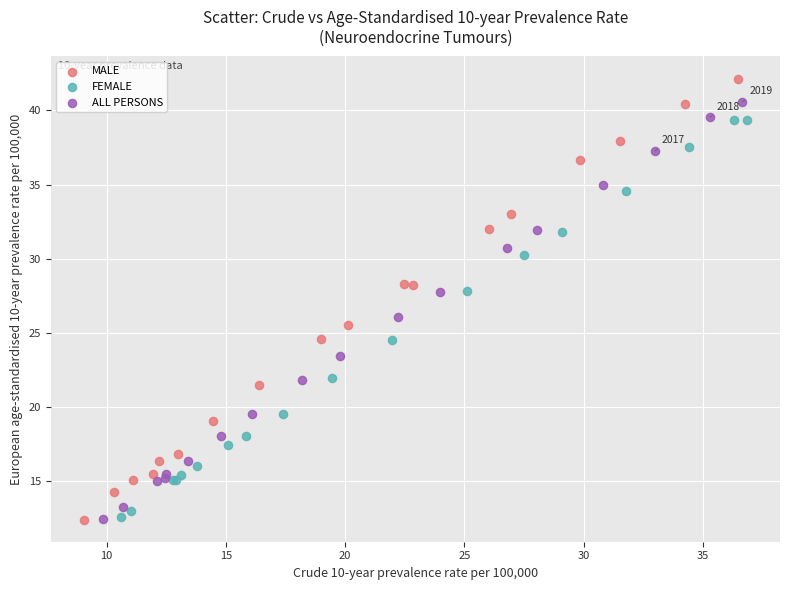

Which series reaches the maximum Y coordinate?

MALE